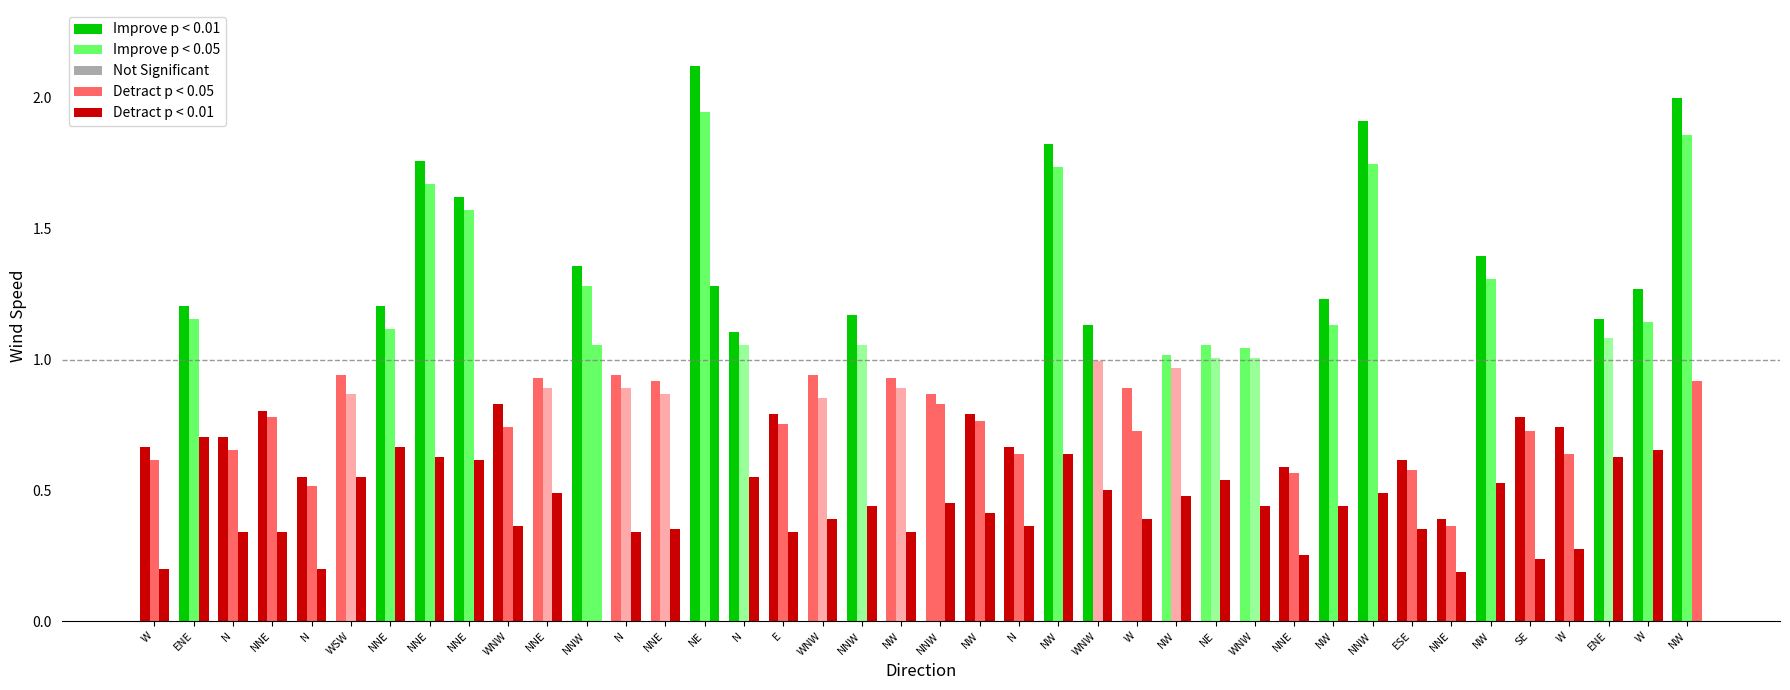

Which label corresponds to the largest value in the chart?

NE